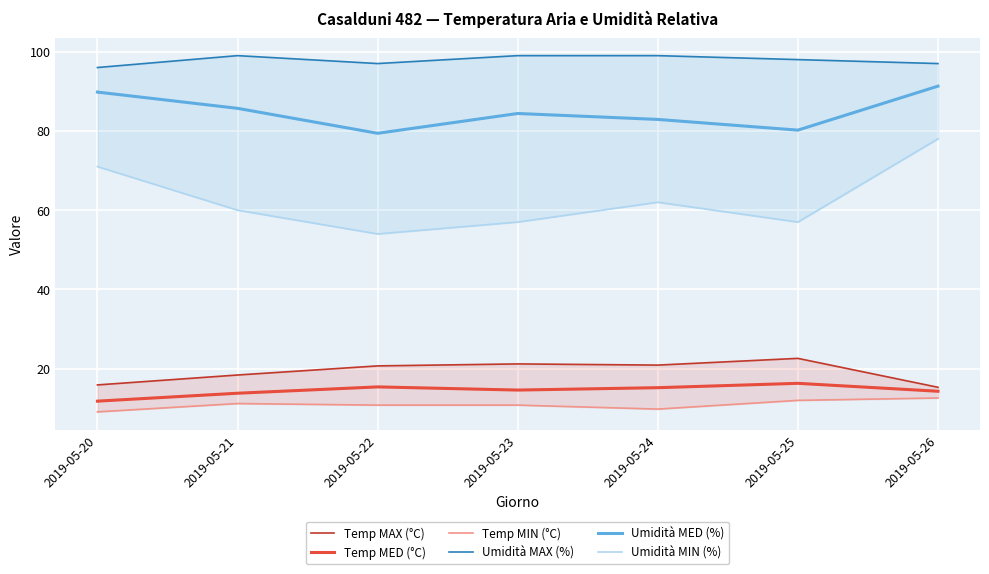

What is the total value across all series at 2019-05-20?

293.6